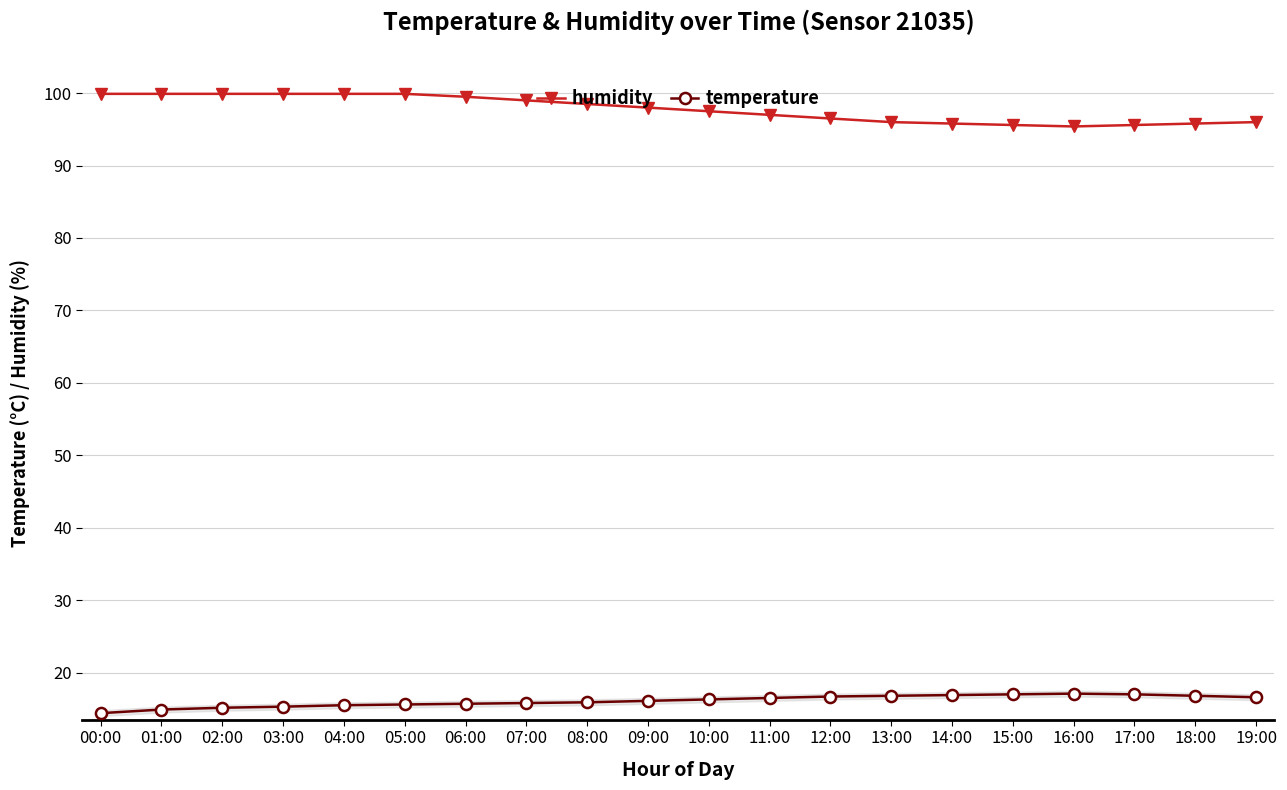

What is the spread (max minus min) of values at 05:00?

84.3